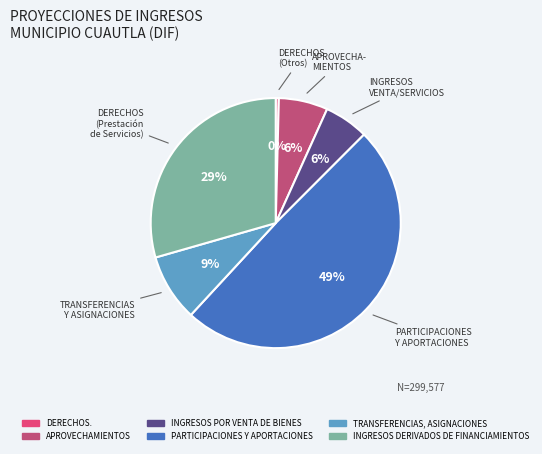

True or false: PARTICIPACIONES Y APORTACIONES accounts for 59% of the total.

False